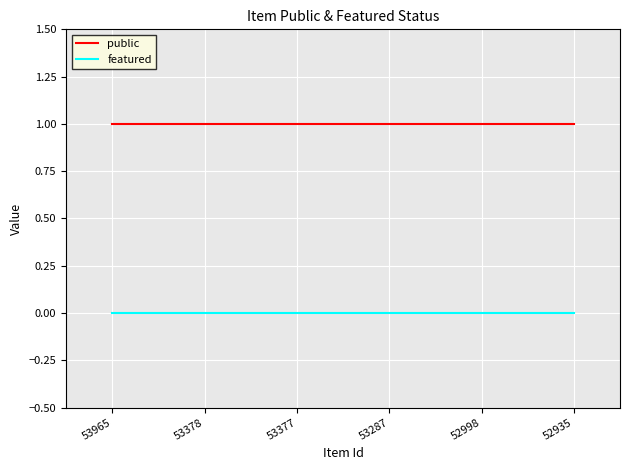

Which series has the largest total across all categories?

public